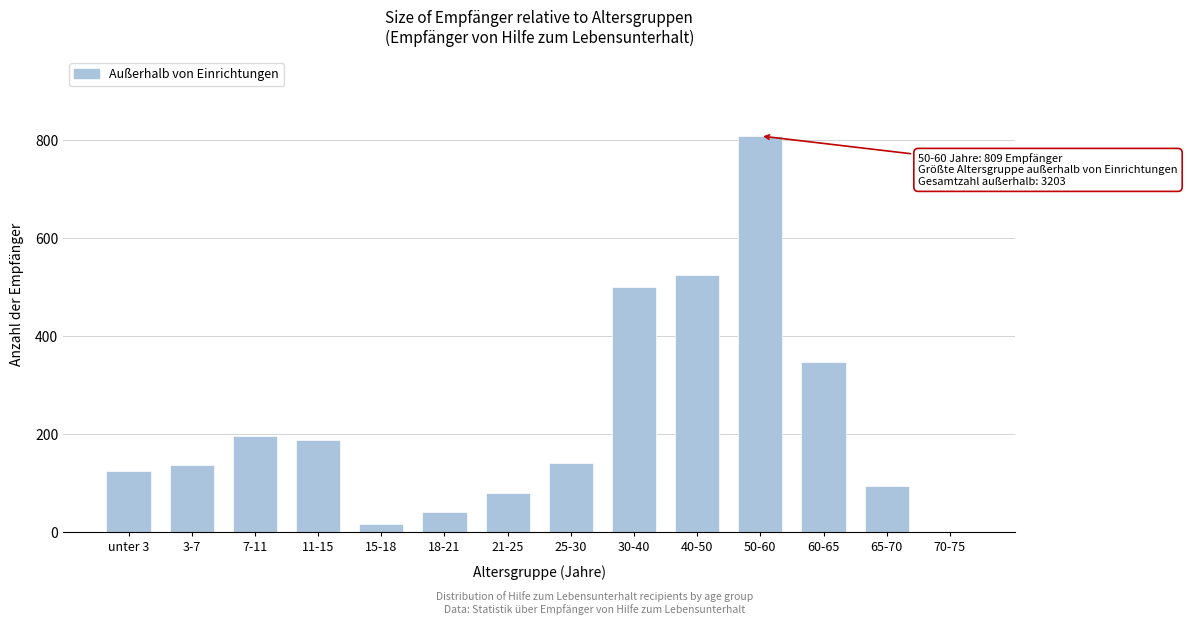

Reading right to left, extract all data points from this chart.

70-75=1	65-70=94	60-65=348	50-60=809	40-50=525	30-40=501	25-30=141	21-25=80	18-21=41	15-18=17	11-15=188	7-11=196	3-7=137	unter 3=125